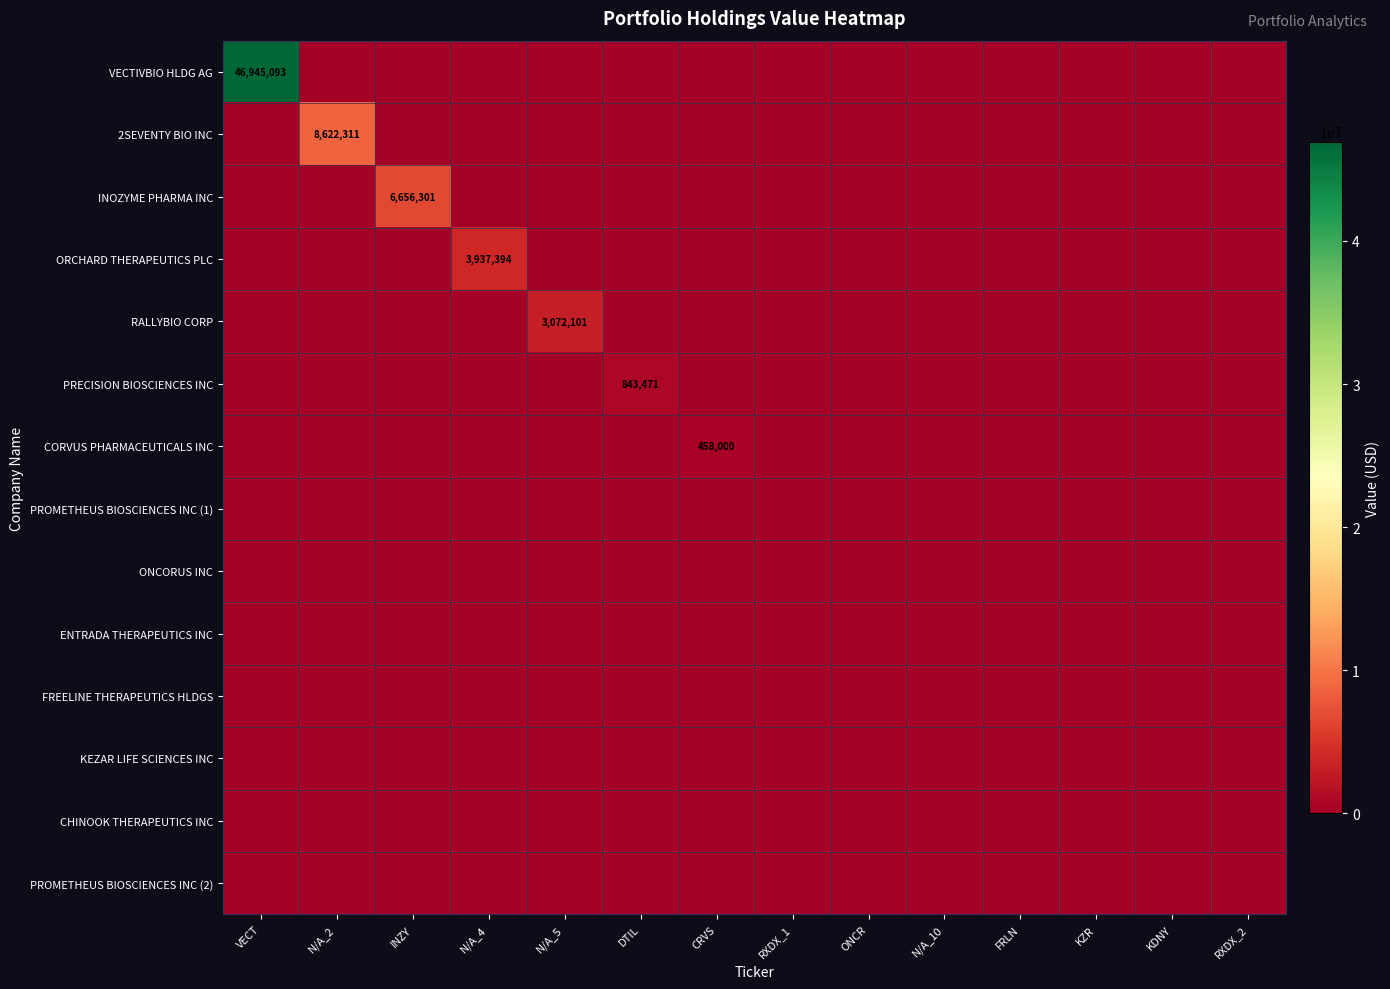

At how many categories does at least one series exceed 27411382?

1